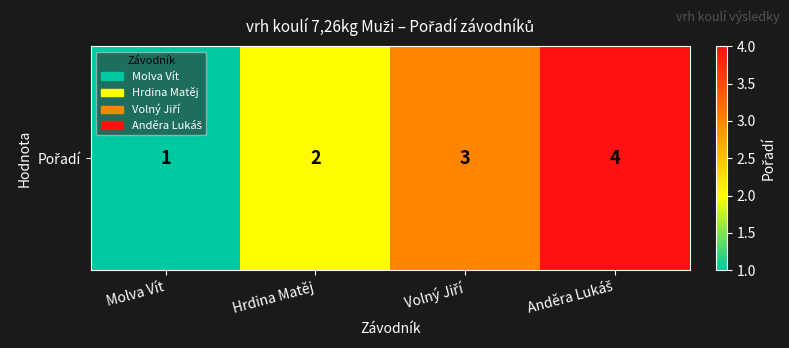

Where is the data nearest to the value 2?

Hrdina Matěj